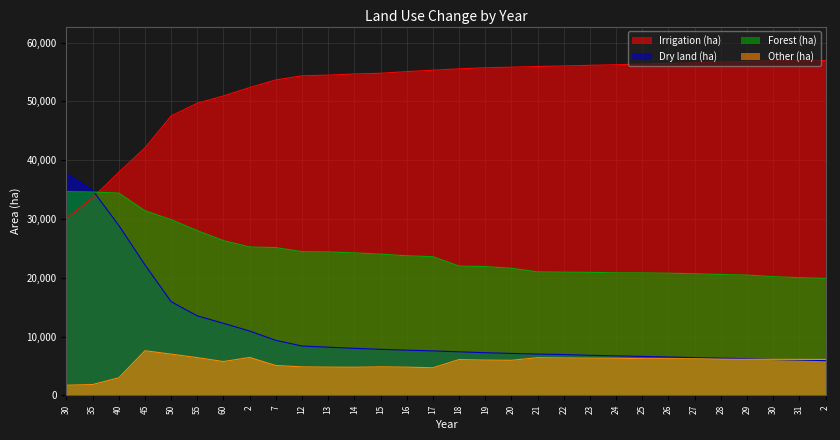

At which category is the sum across all series the highest?

35